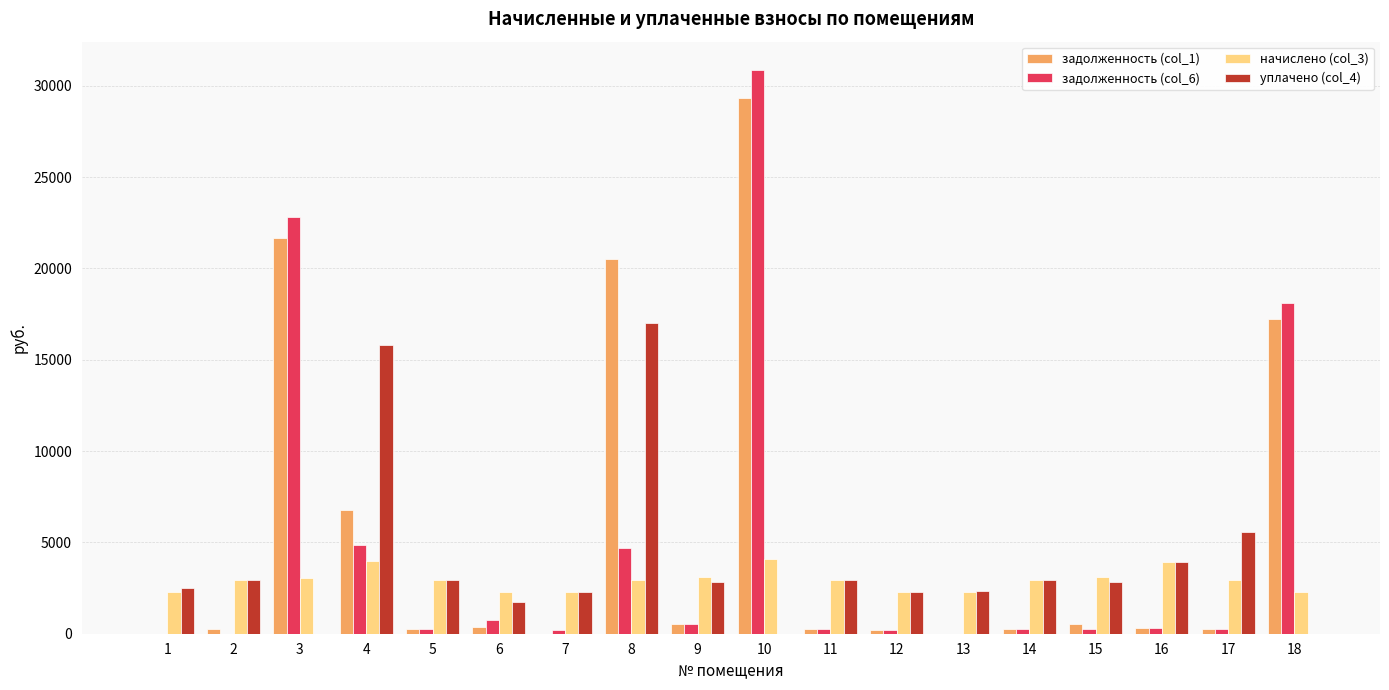

What is the maximum value shown in the chart?

30867.9